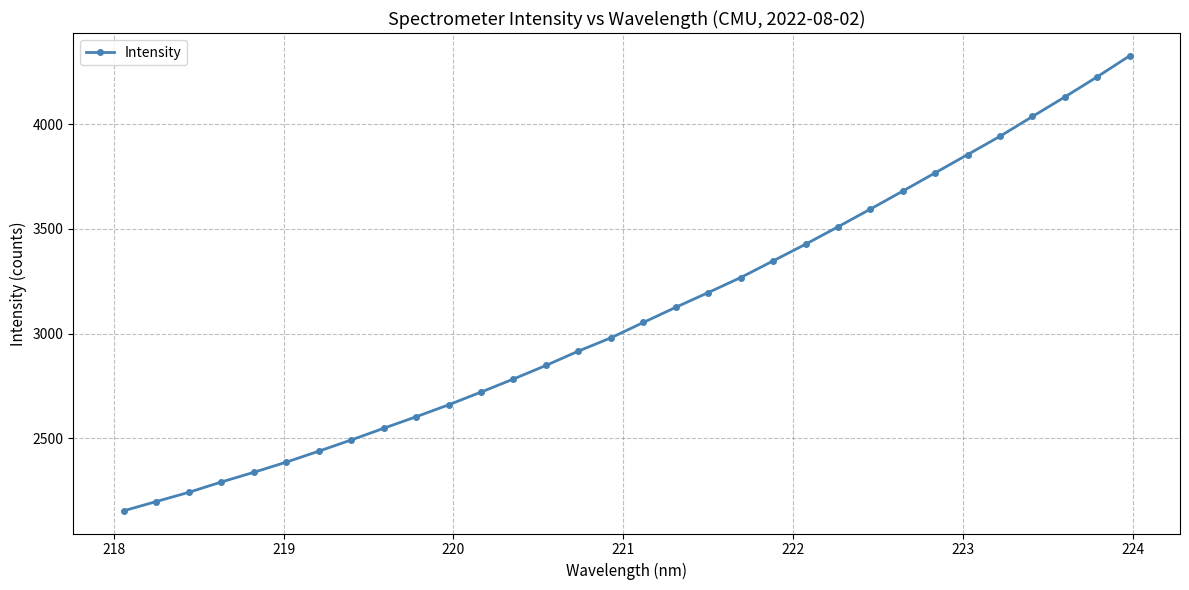

What is the value of the 1st point from the left?

2155.2